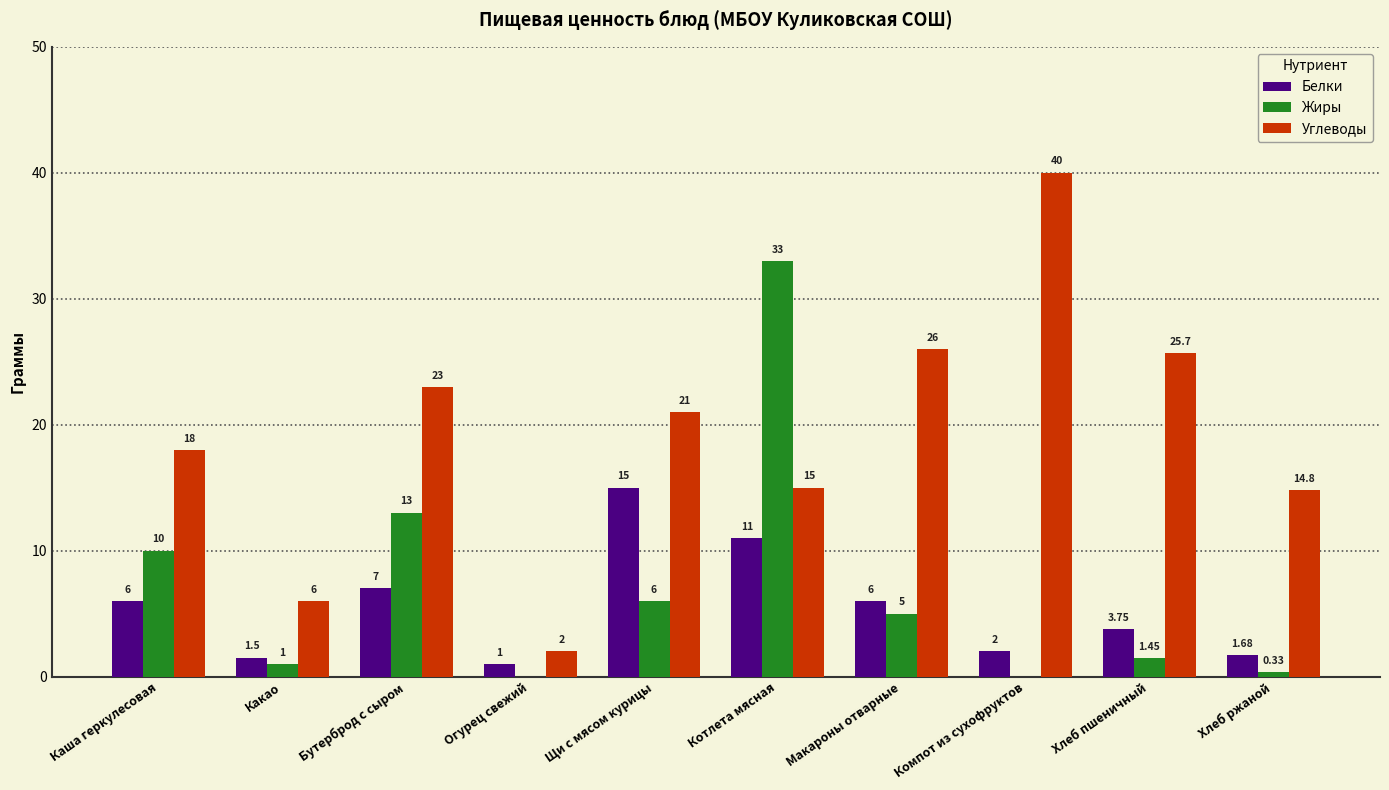

Which series has the largest range (max minus min)?

Углеводы